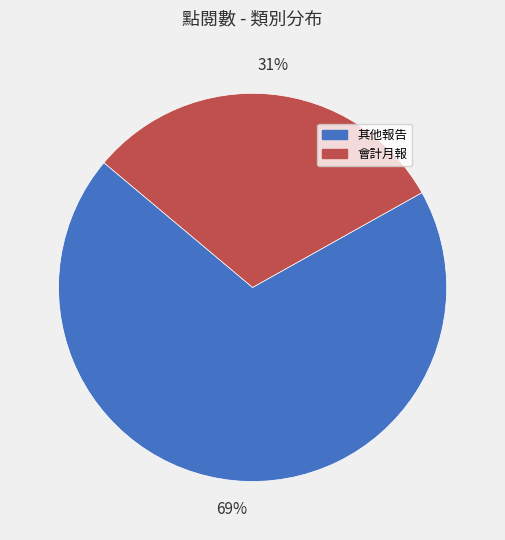

To the nearest percent, what is the average slice percentage?

50%